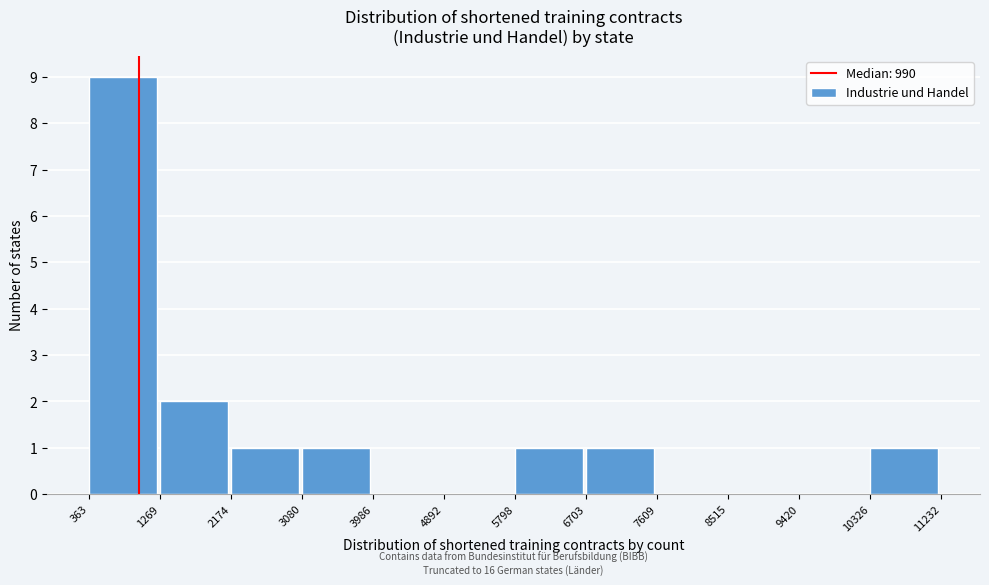

Which range on the x-axis has the tallest bar?

363 to 1269